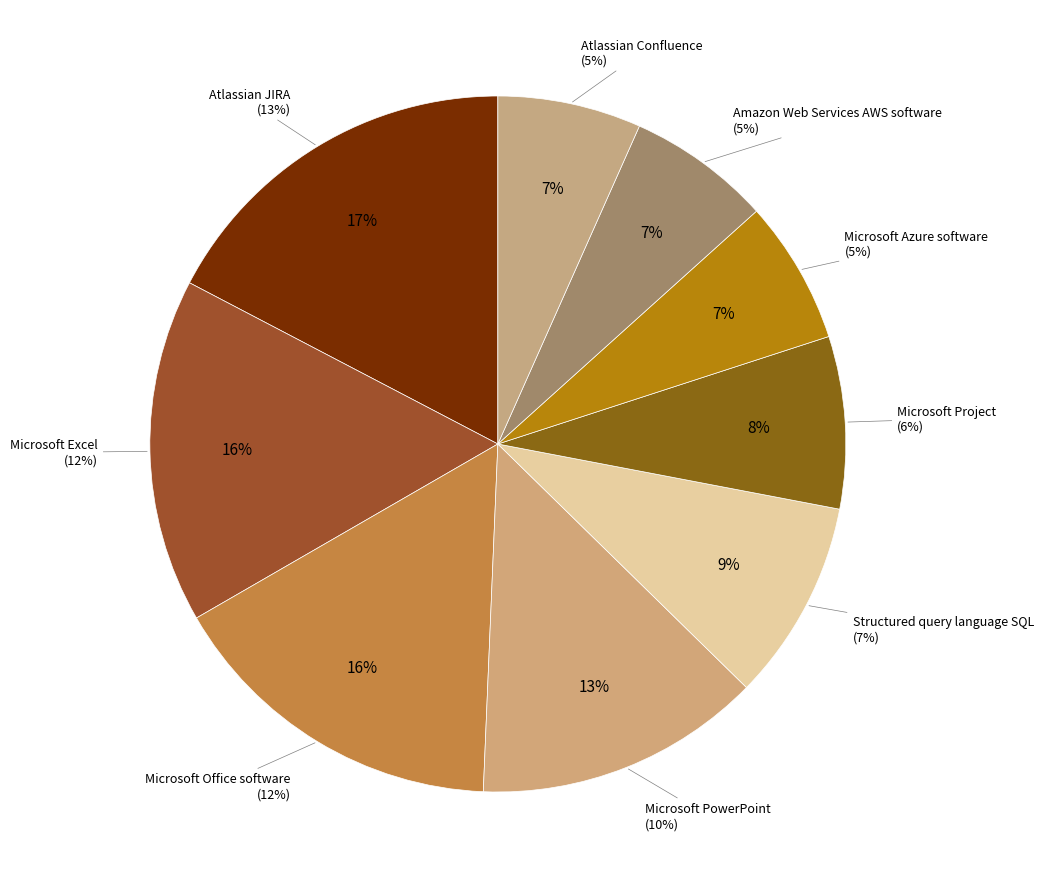

Does Microsoft Azure software account for over 50% of the chart?

No